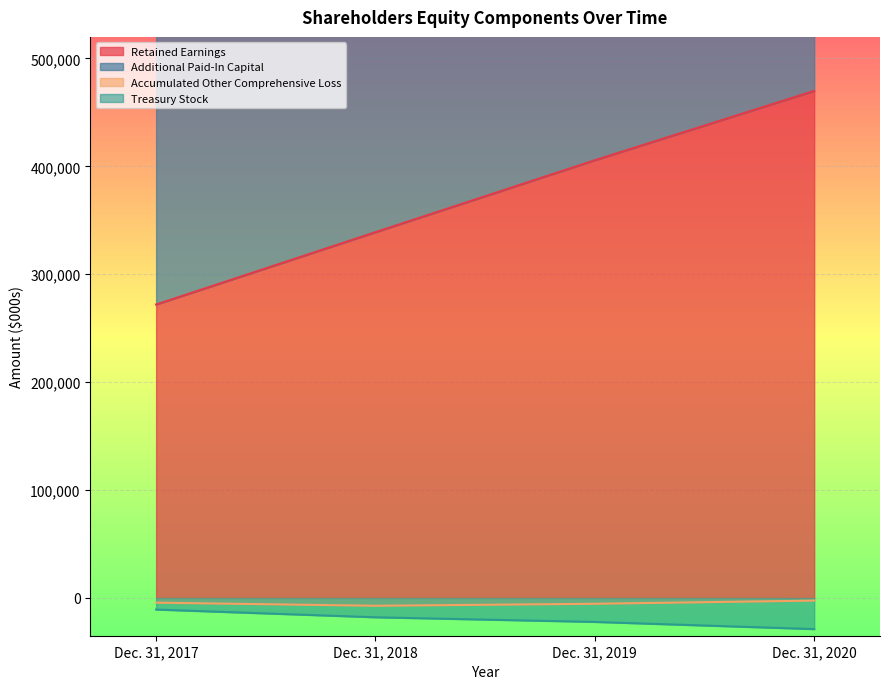

What is the difference between the maximum and minimum values in the Accumulated Other Comprehensive Loss series?

4773